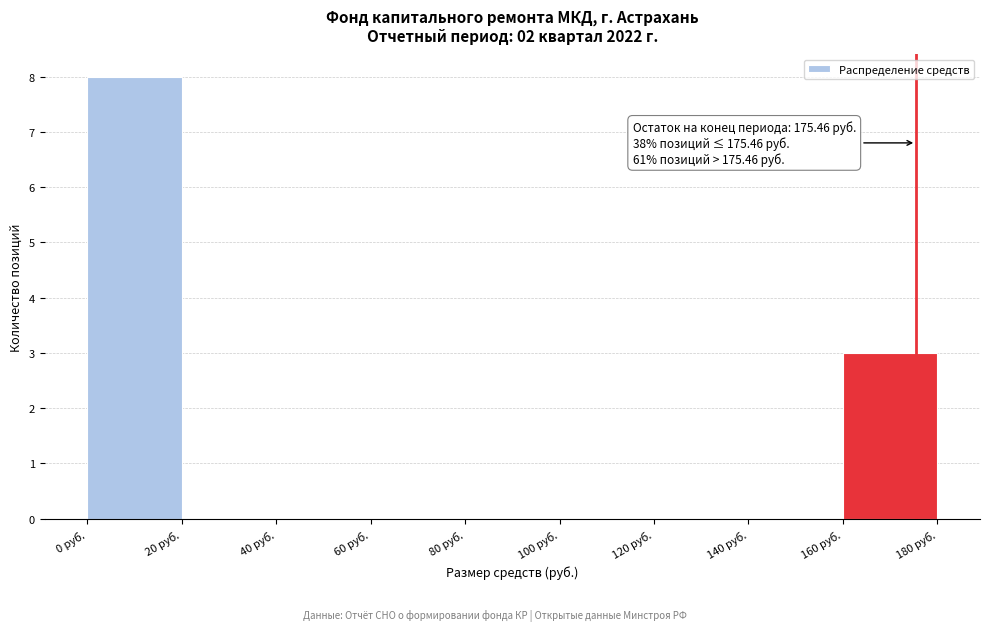

Over which range of the x-axis is the bar tallest?

0 to 20